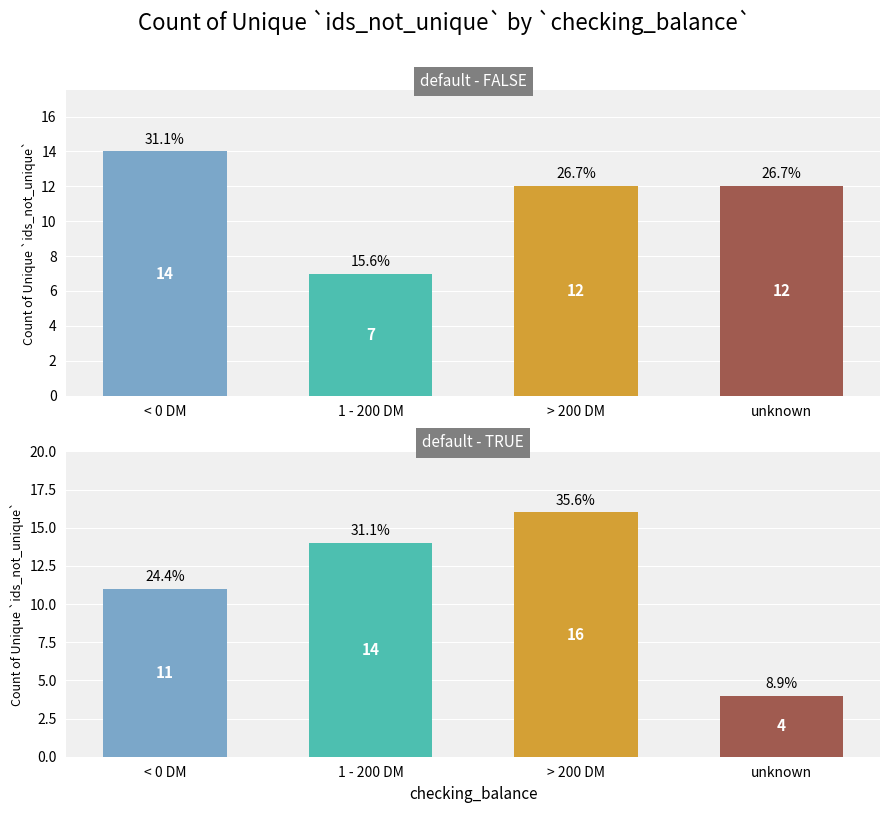

What is the average value of the default - TRUE series?

11